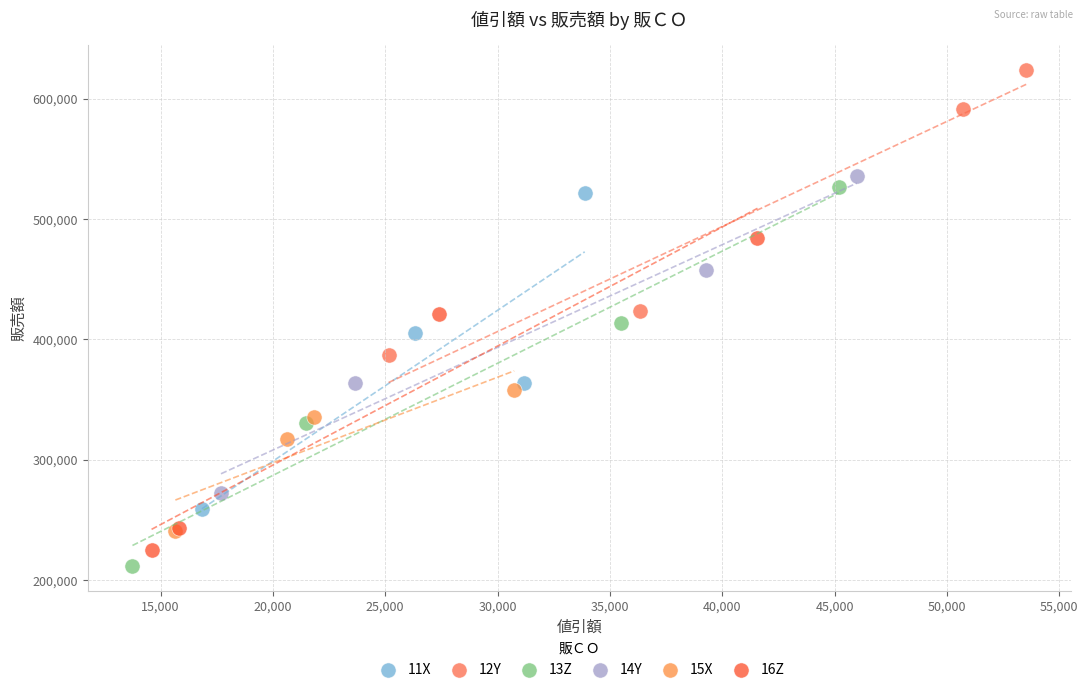

What are all the series names shown in the legend?

11X, 12Y, 13Z, 14Y, 15X, 16Z